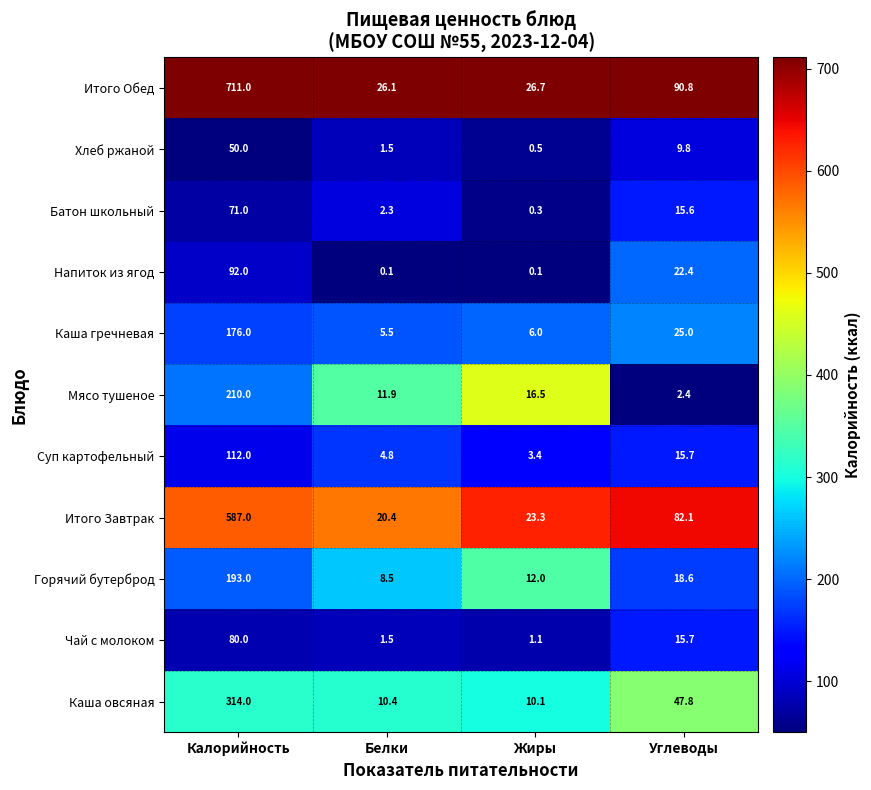

Rank the series by their maximum value, from highest to lowest.

Итого Обед, Итого Завтрак, Каша овсяная, Мясо тушеное, Горячий бутерброд, Каша гречневая, Суп картофельный, Напиток из ягод, Чай с молоком, Батон школьный, Хлеб ржаной